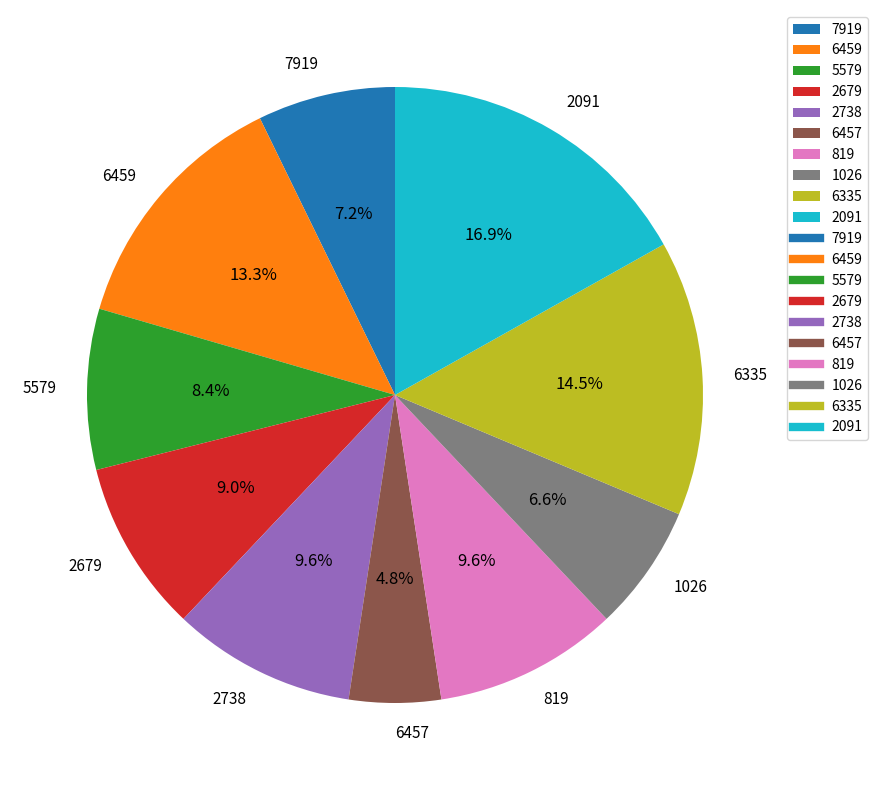

To the nearest percent, what is the difference between the 6335 and 6457 slice percentages?

10%